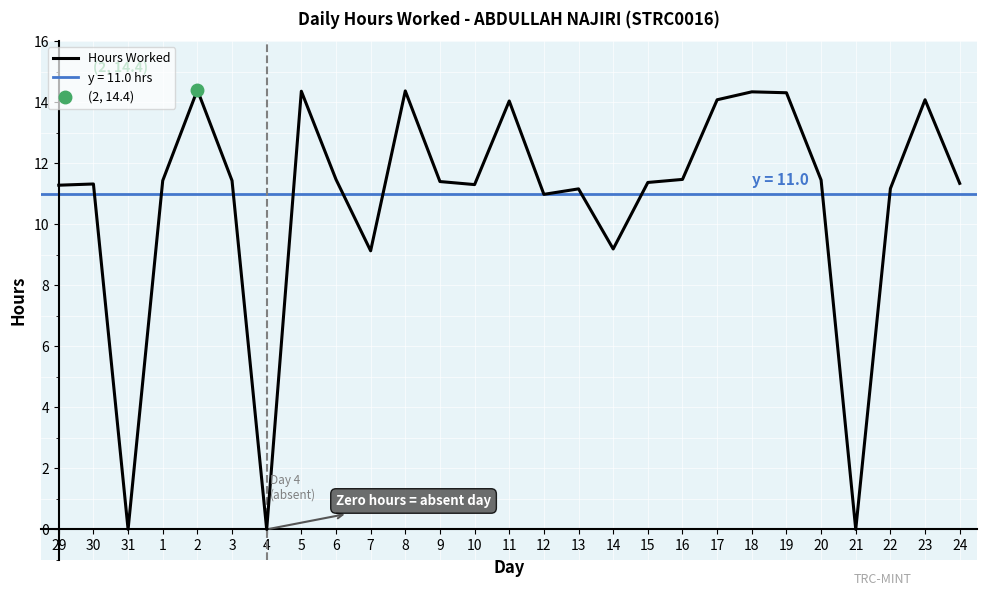

Rank the categories by value from highest to lowest.

2, 8, 5, 18, 19, 17, 23, 11, 6, 16, 20, 1, 3, 9, 15, 24, 30, 10, 29, 22, 13, 12, 14, 7, 31, 4, 21